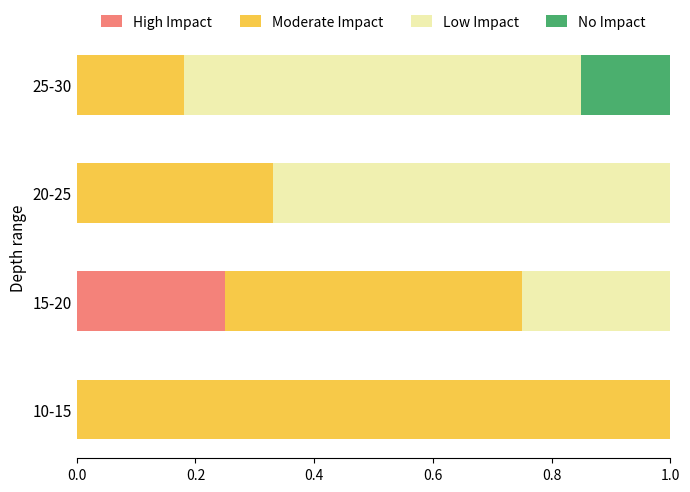

True or false: High Impact has a value of 0.1 at 10-15.

False